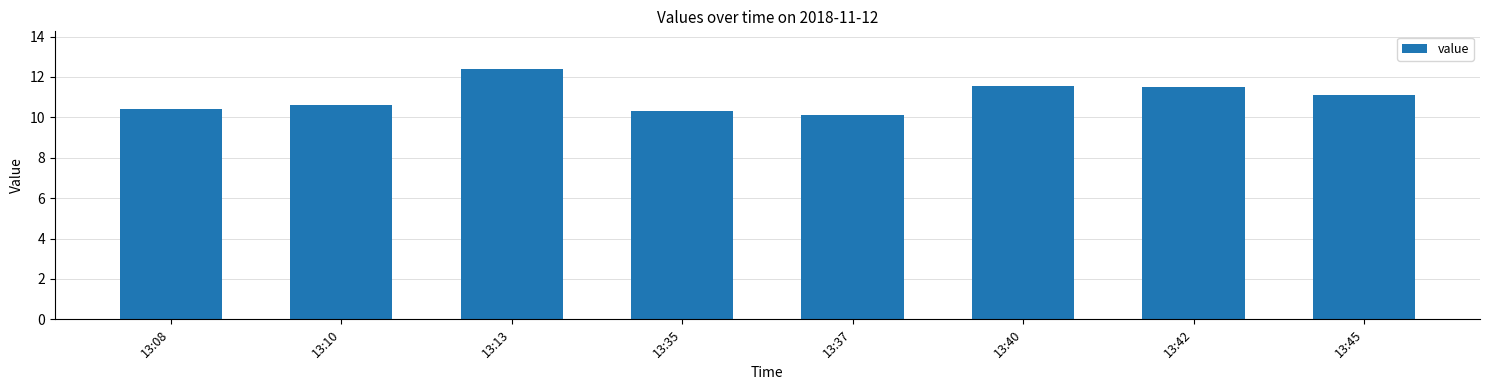

What is the sum of all values?

88.0